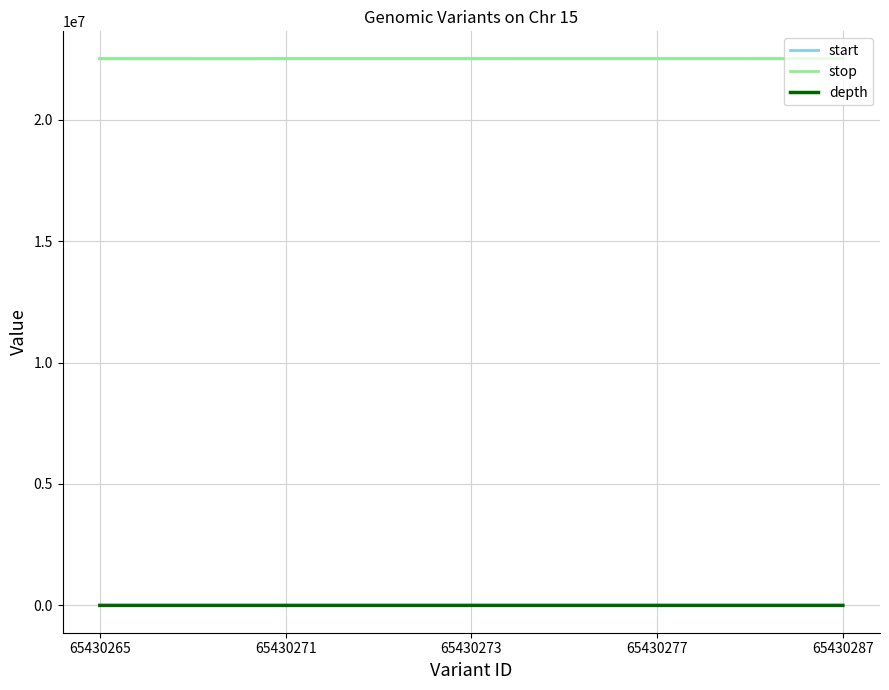

The value of stop at 65430277 is 10059616. True or false?

False